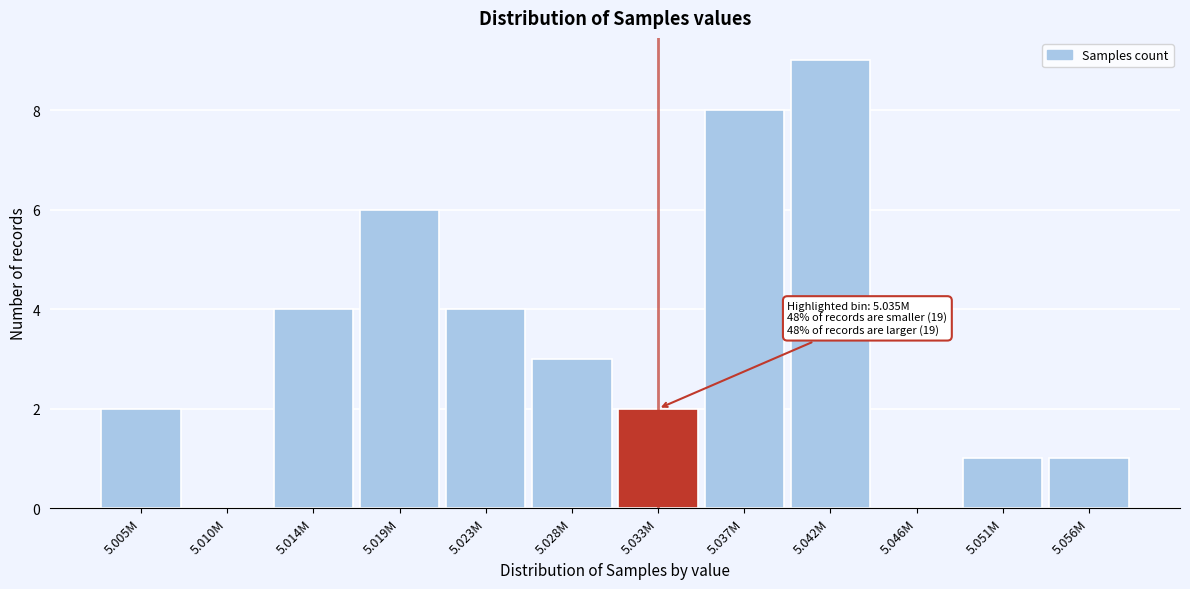

Reading left to right, transcribe all the data shown in this chart.

5.005M=2	5.010M=0	5.014M=4	5.019M=6	5.023M=4	5.028M=3	5.033M=2	5.037M=8	5.042M=9	5.046M=0	5.051M=1	5.056M=1